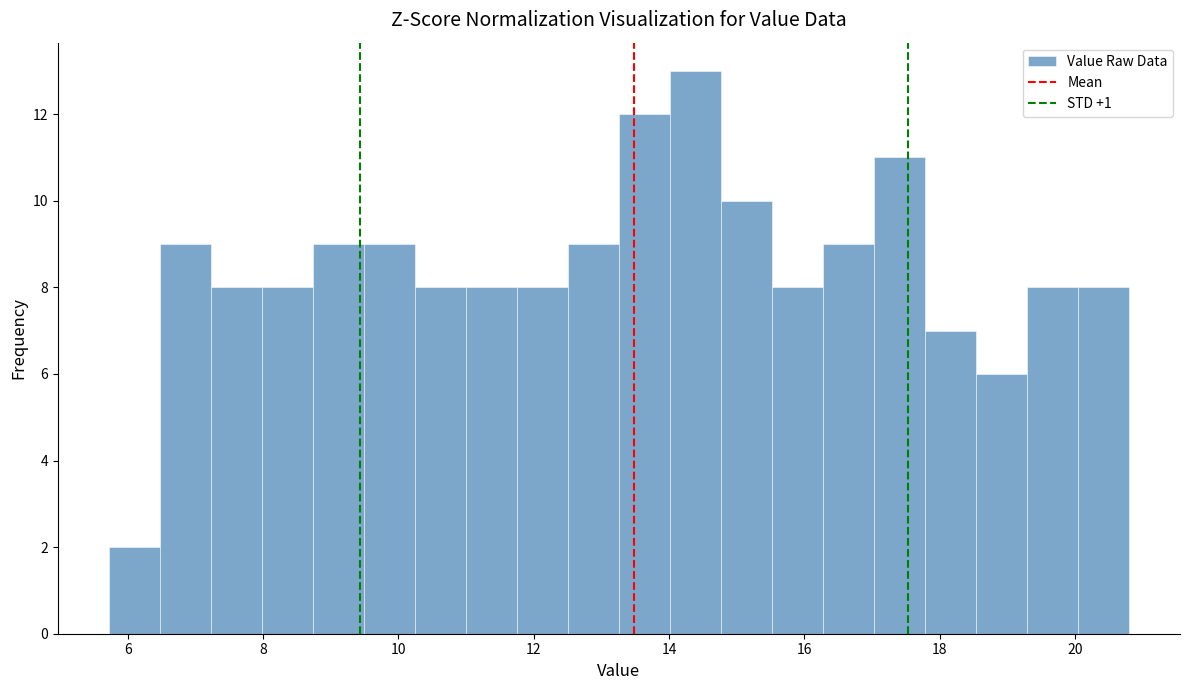

Read against the x-axis, roughly where is the centre of the tallest bar?

14.4